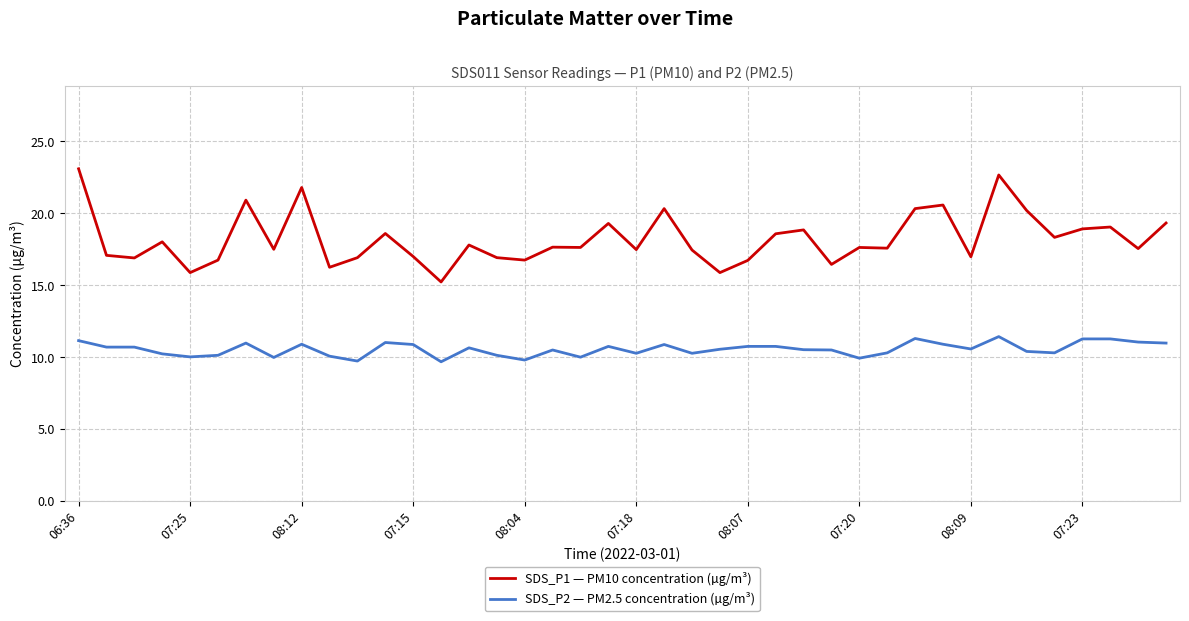

What is the maximum value shown in the chart?

23.1